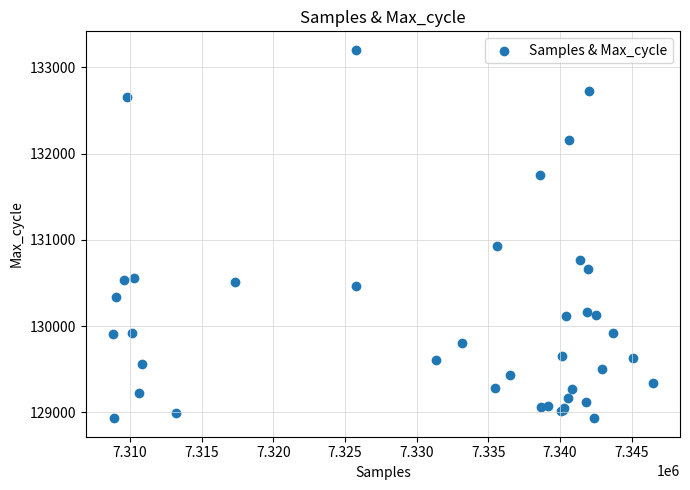

What Y value in the scatter plot is closest to 131068?

130930